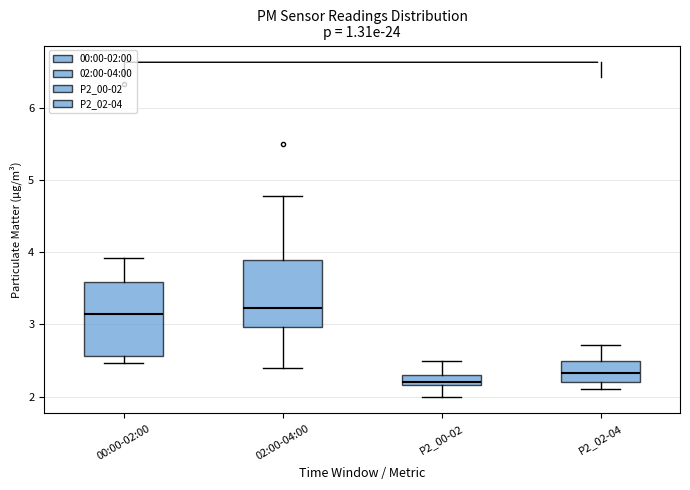

Where does the lower whisker of the box for P2_02-04 end on the y-axis? The values are not printed on the chart, so give them approximately, as read against the axis.

2.1